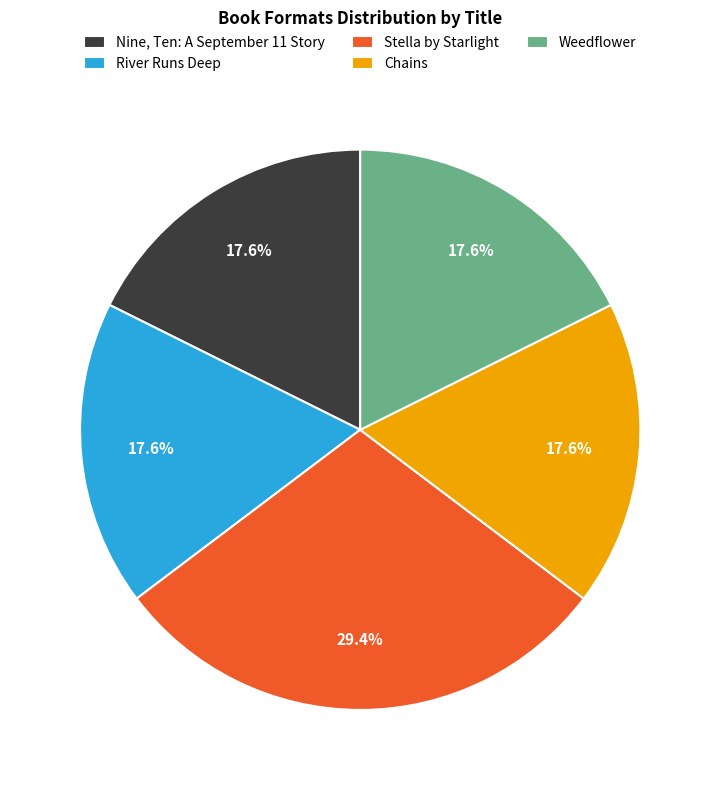

What percentage is the Chains slice, to the nearest percent?

18%